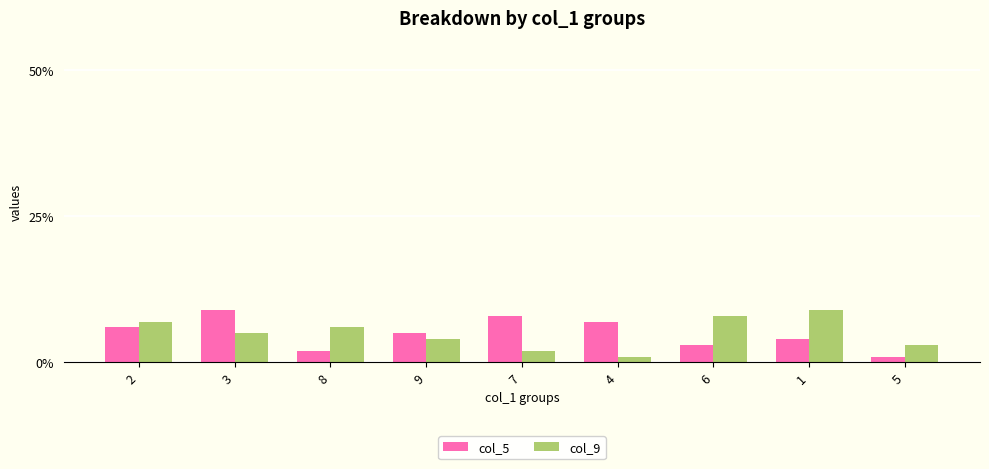

At which category is the sum across all series the highest?

3